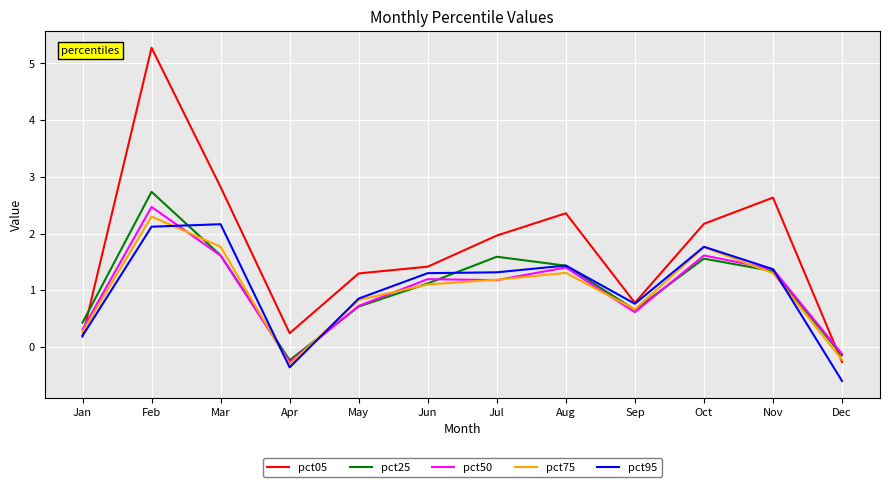

True or false: pct75 has more than 0 points higher than both neighbors.

True